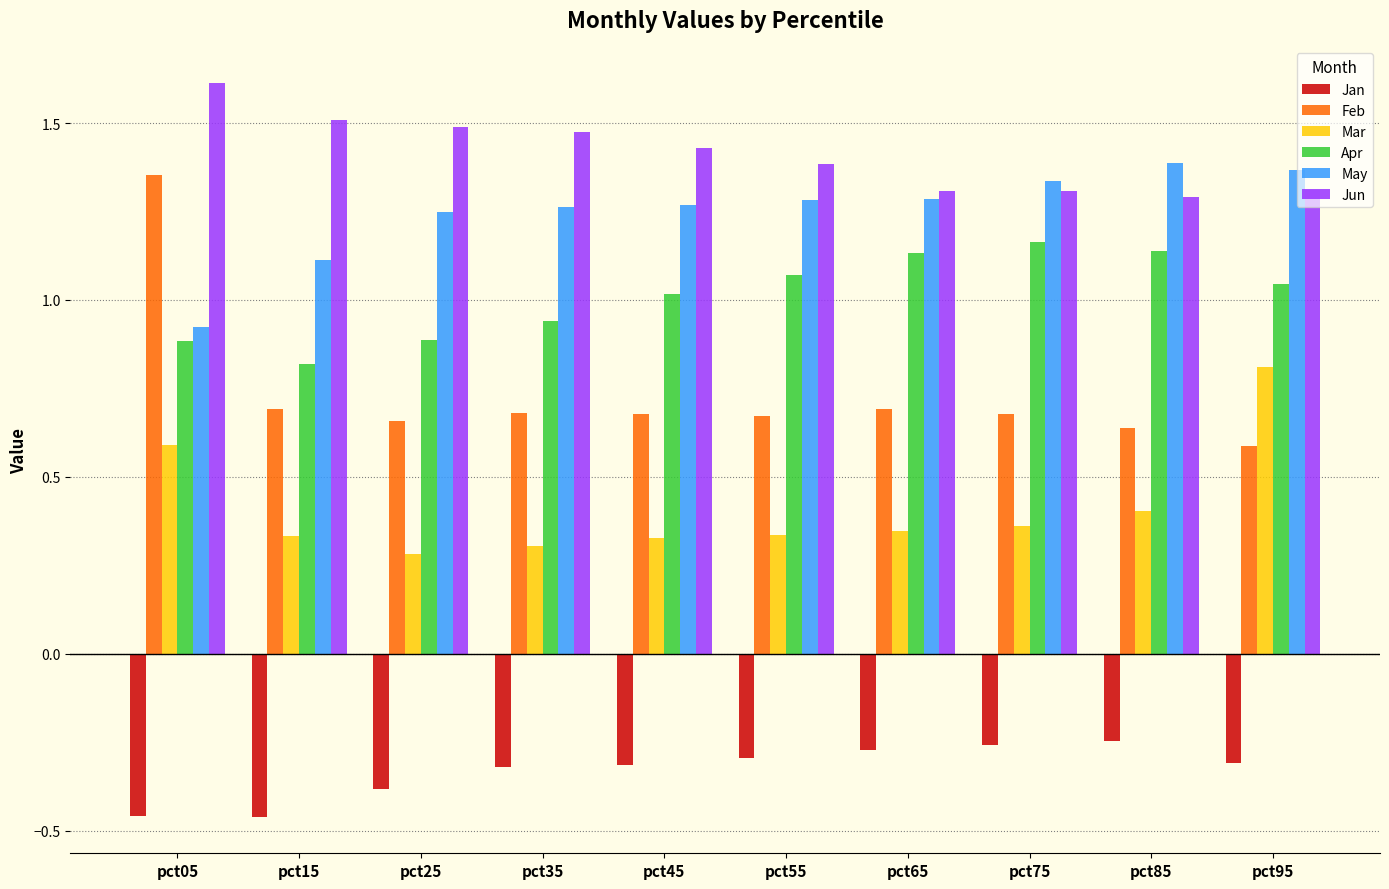

What is the sum of all Apr values?

10.1